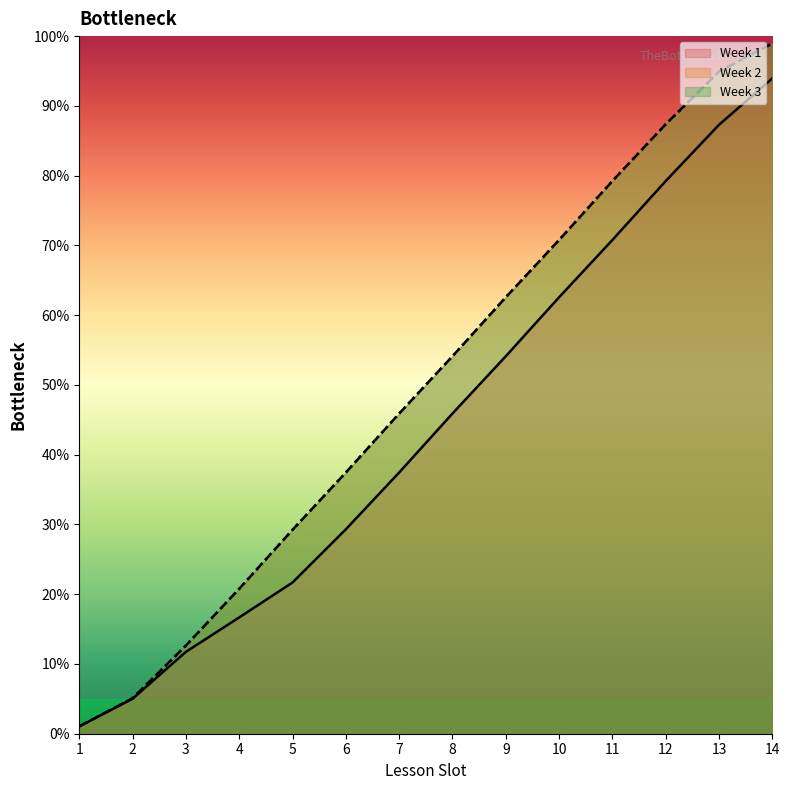

List the series in order of their peak value, lowest first.

Week 1, Week 2, Week 3